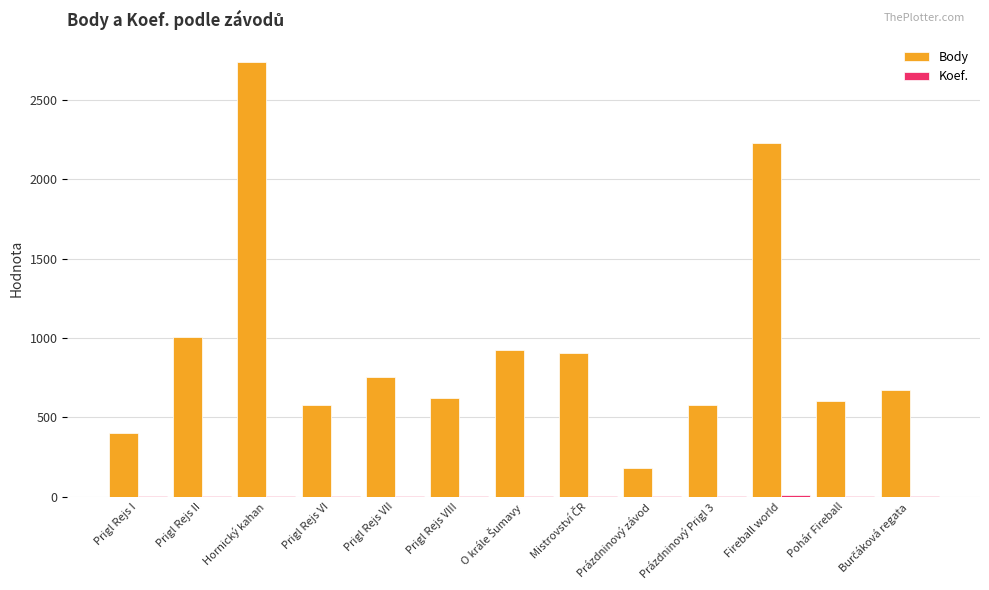

What is the greatest value displayed?

2742